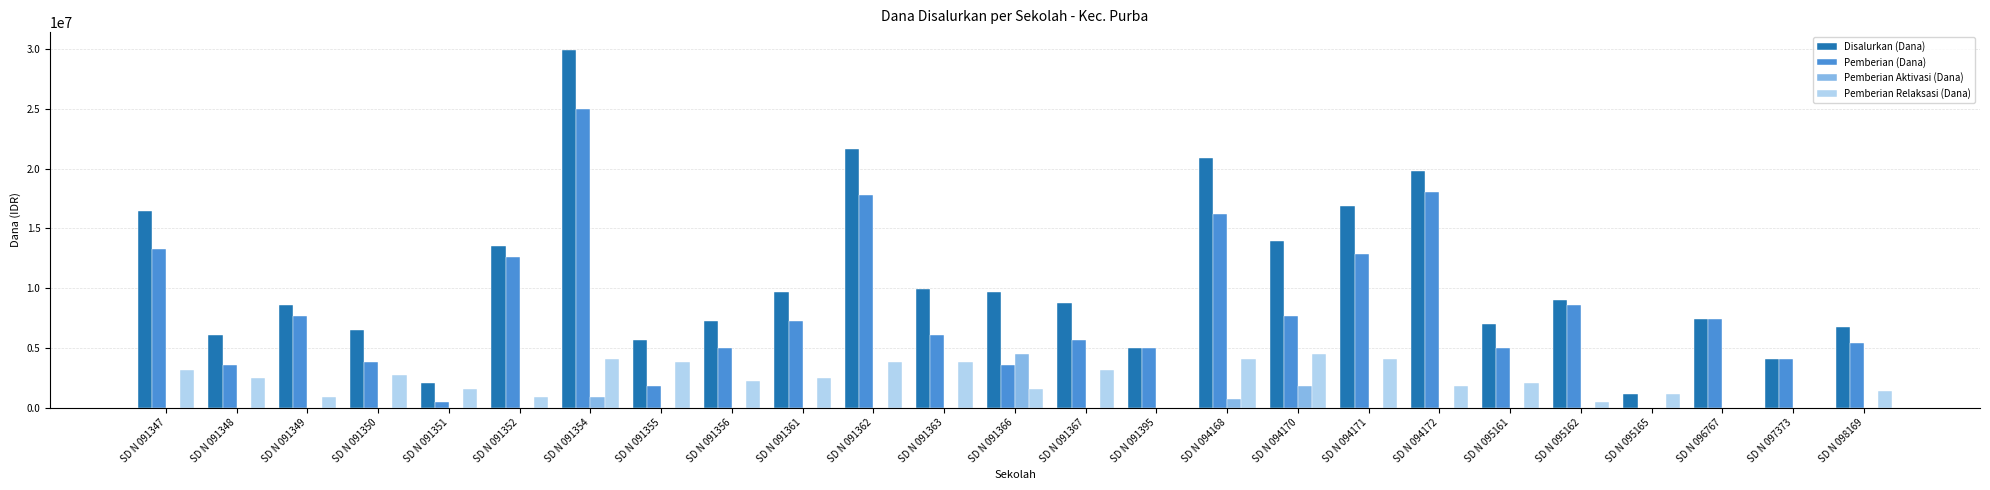

The value of Pemberian Aktivasi (Dana) at SD N 097373 is 2469339. True or false?

False